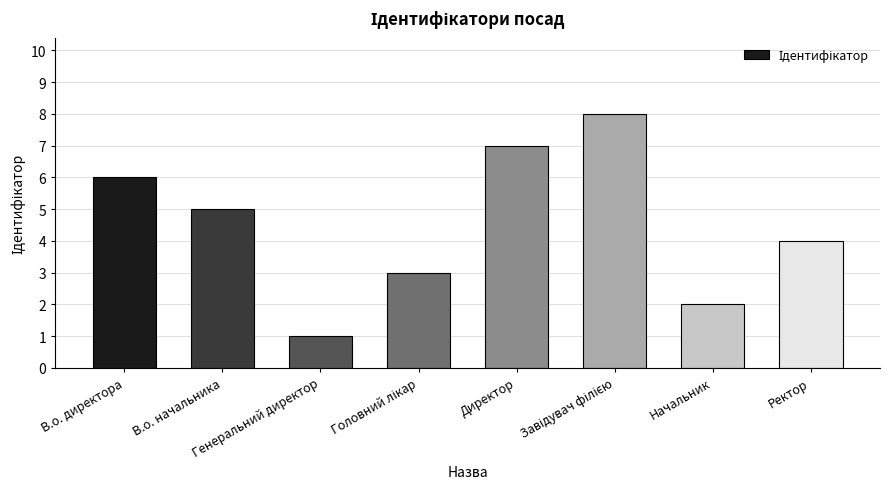

What is the difference between the maximum and minimum values?

7